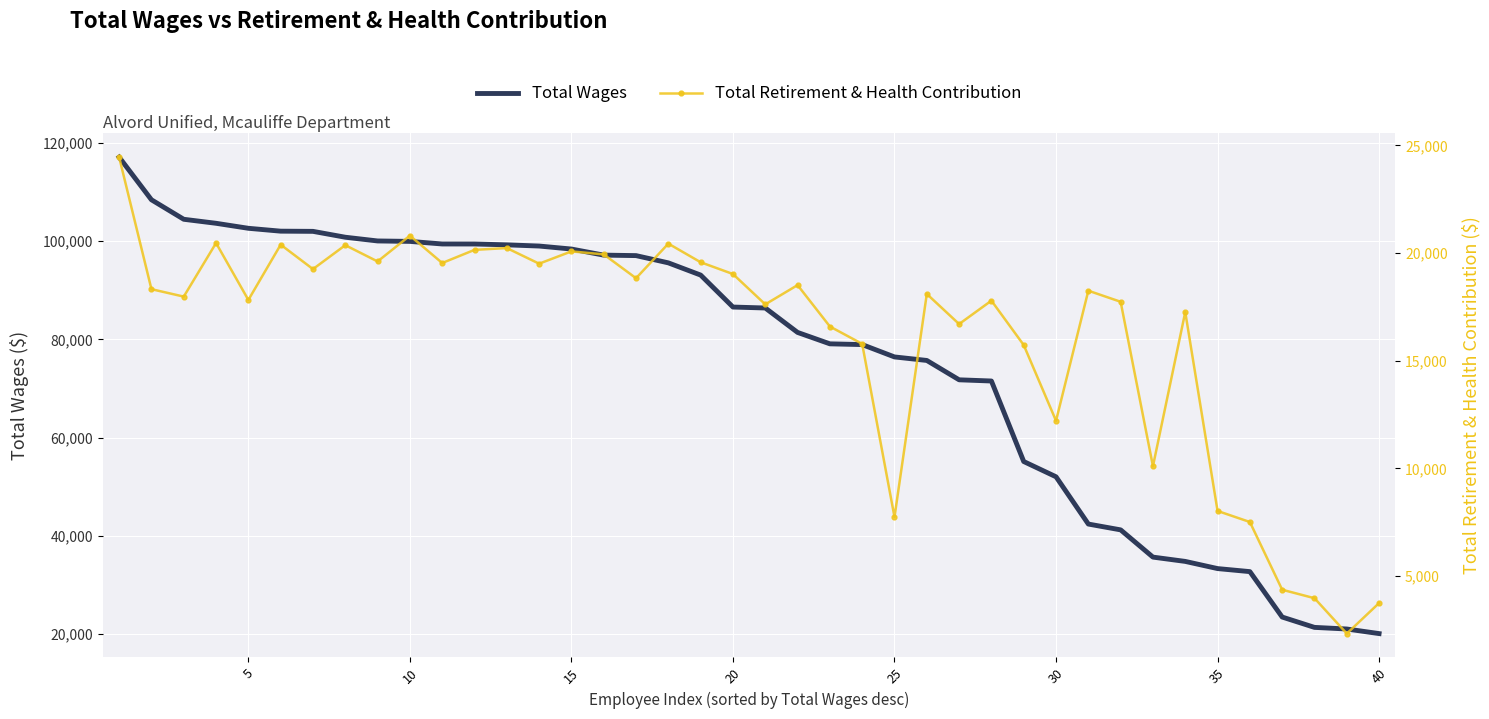

True or false: Total Retirement & Health Contribution and Total Wages cross at least once.

False